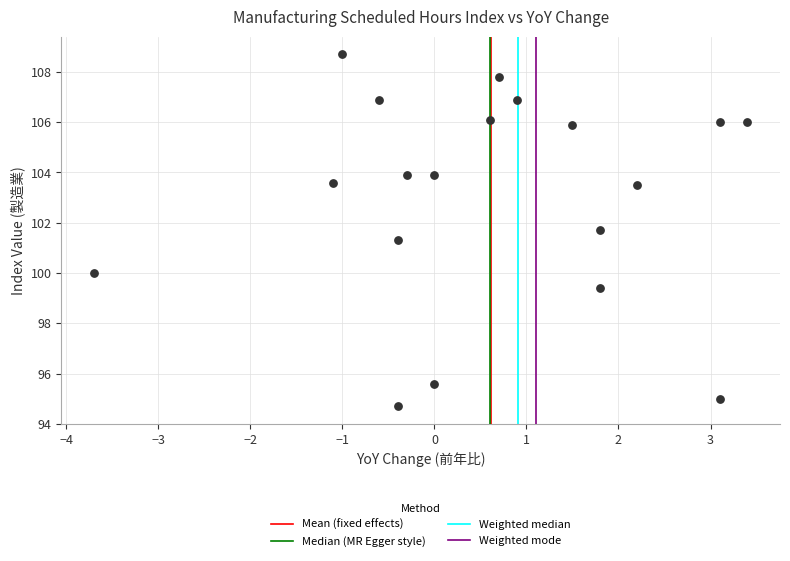

What Y value in the scatter plot is closest to 101?

101.3